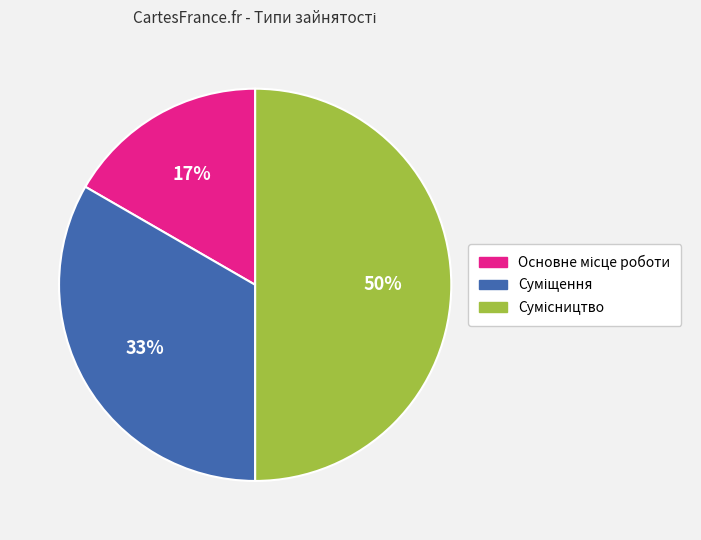

To the nearest percent, what is the difference between the largest and smallest slice percentages?

33%